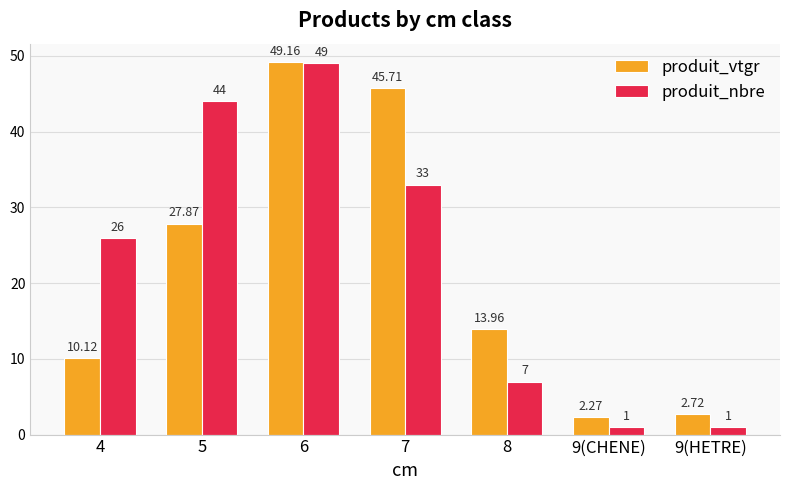

How many bars are there in each group?

2